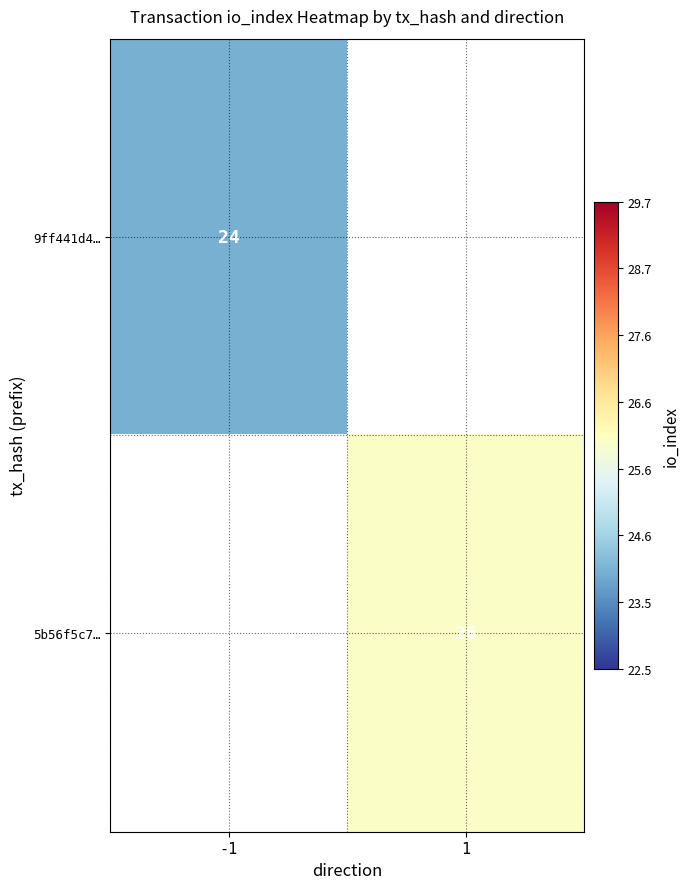

True or false: 9ff441d4… has a value of 24 at -1.

True